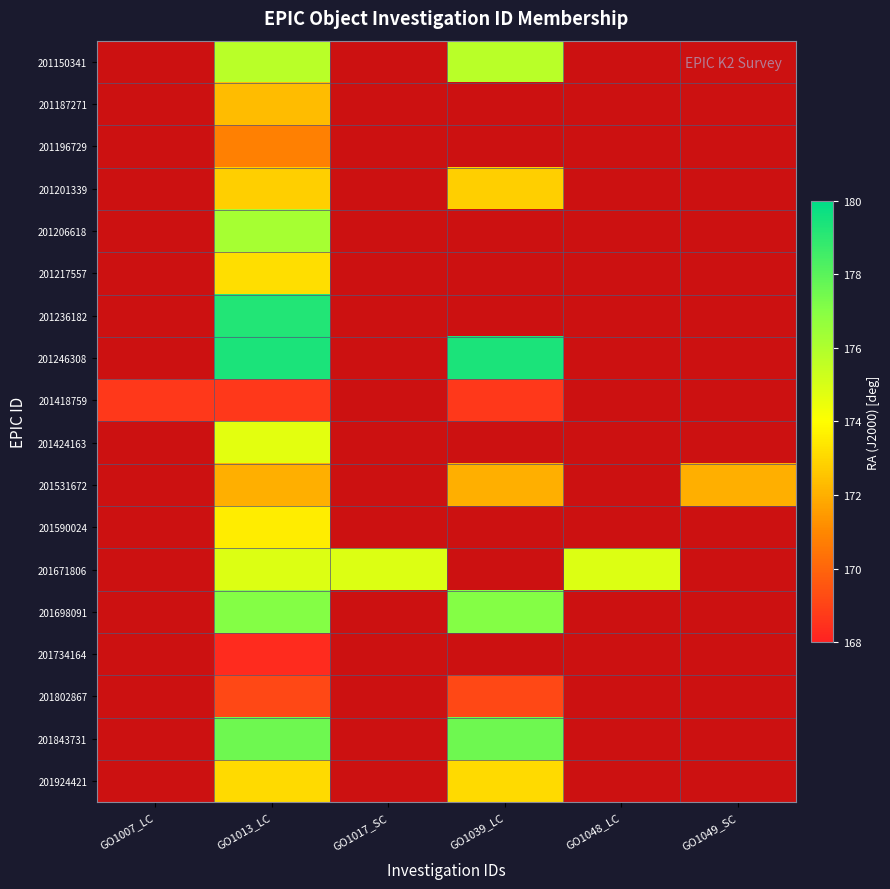

What is the maximum value for 201418759?

168.7